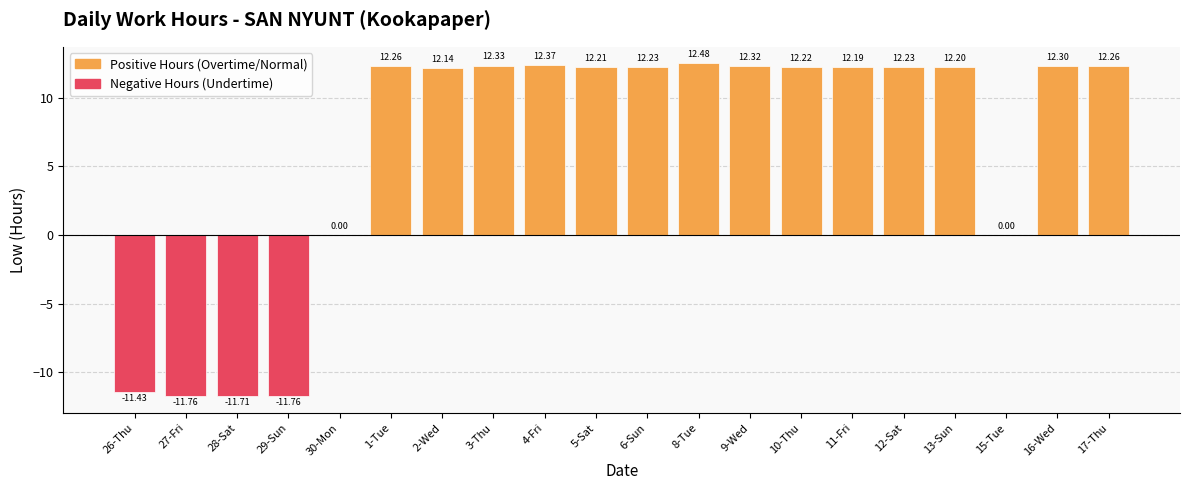

Reading left to right, transcribe all the data shown in this chart.

-11.4	-11.8	-11.7	-11.8	0.0	12.3	12.1	12.3	12.4	12.2	12.2	12.5	12.3	12.2	12.2	12.2	12.2	0.0	12.3	12.3